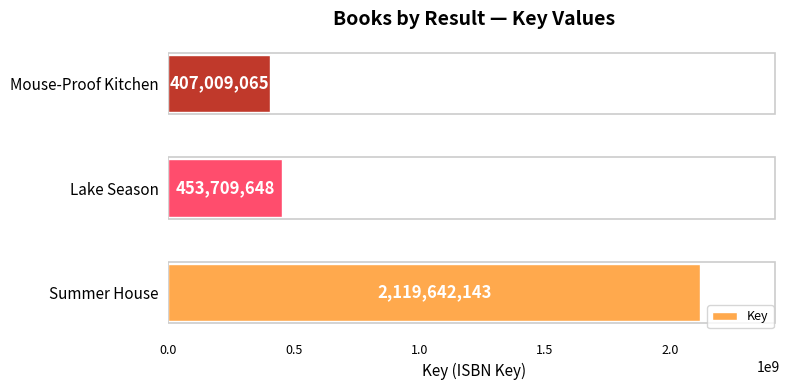

At which category does the chart reach its minimum across all series?

Mouse-Proof Kitchen